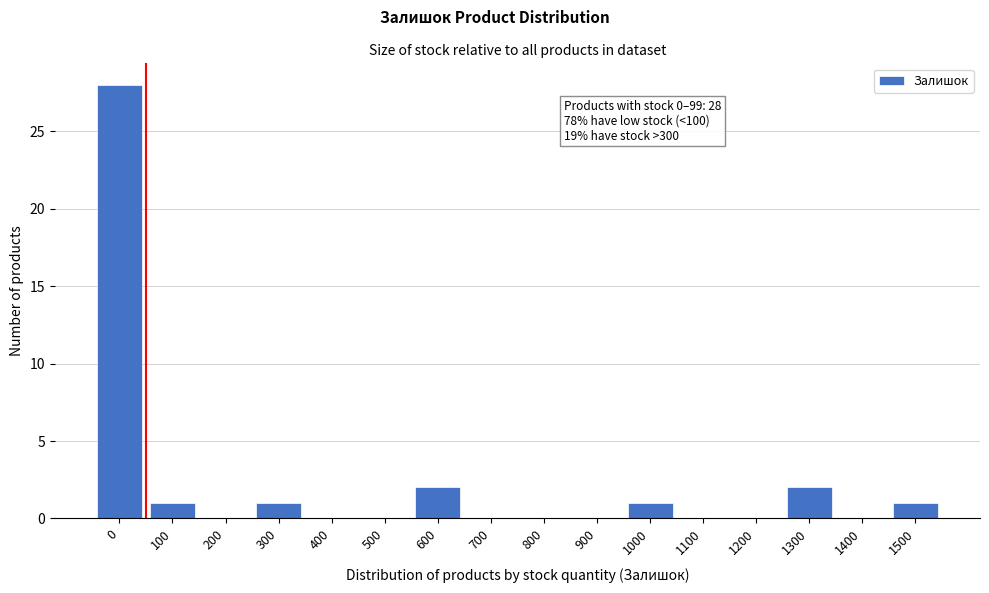

Reading left to right, transcribe all the data shown in this chart.

0=28	100=1	200=0	300=1	400=0	500=0	600=2	700=0	800=0	900=0	1000=1	1100=0	1200=0	1300=2	1400=0	1500=1